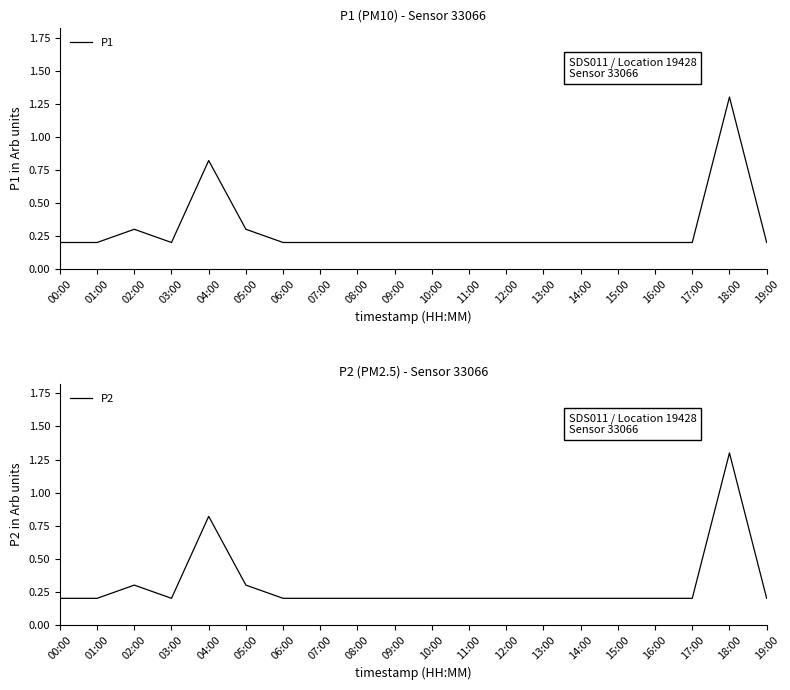

What is the label of the 20th point from the right?

00:00